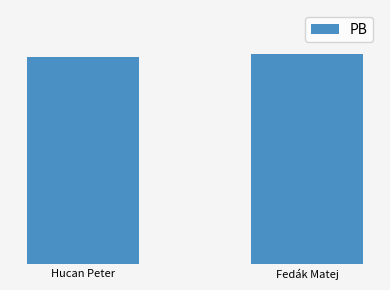

Does the chart contain stacked bars?

No